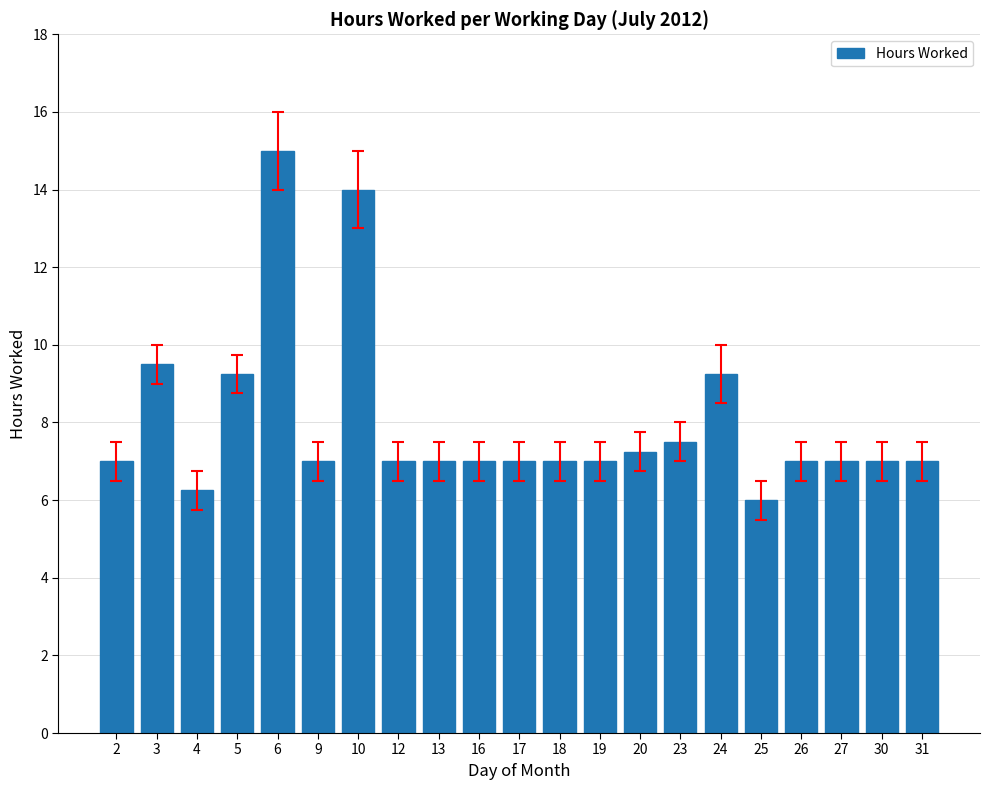

What is the average value?

8.0